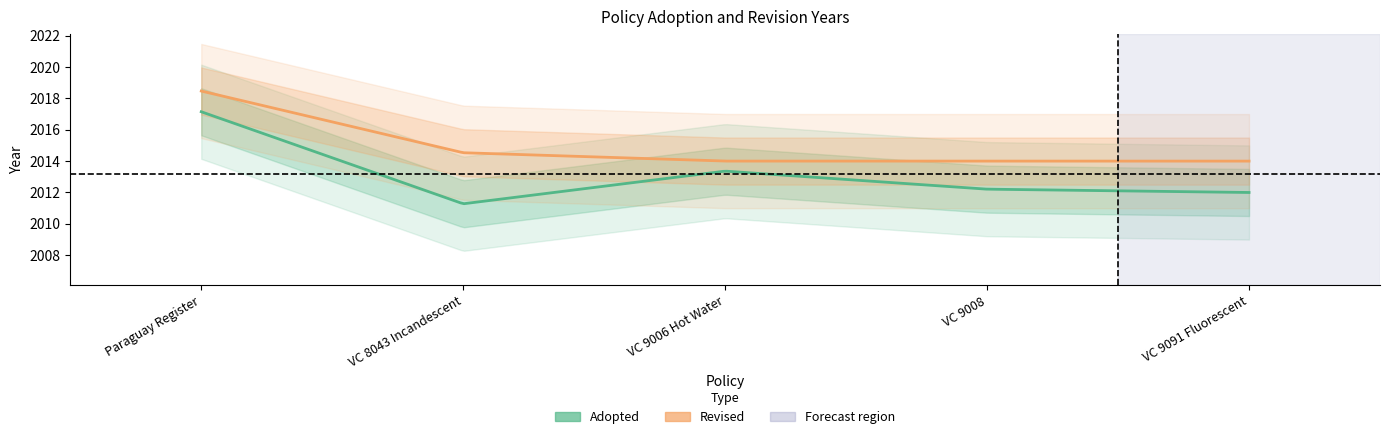

Which series changed the most between VC 8043 Incandescent and VC 9008?

Adopted